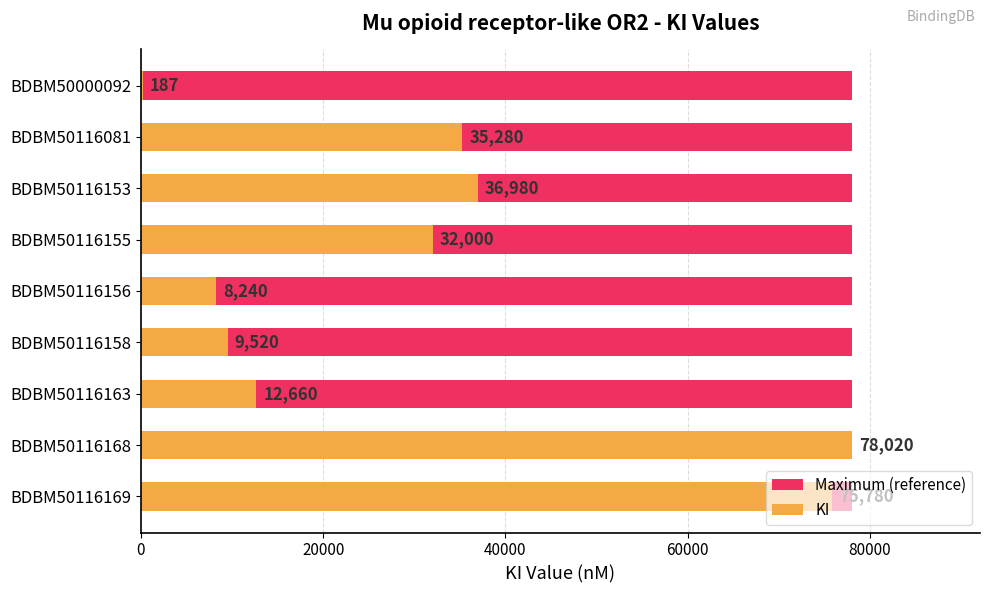

Which series has the widest spread of values?

KI